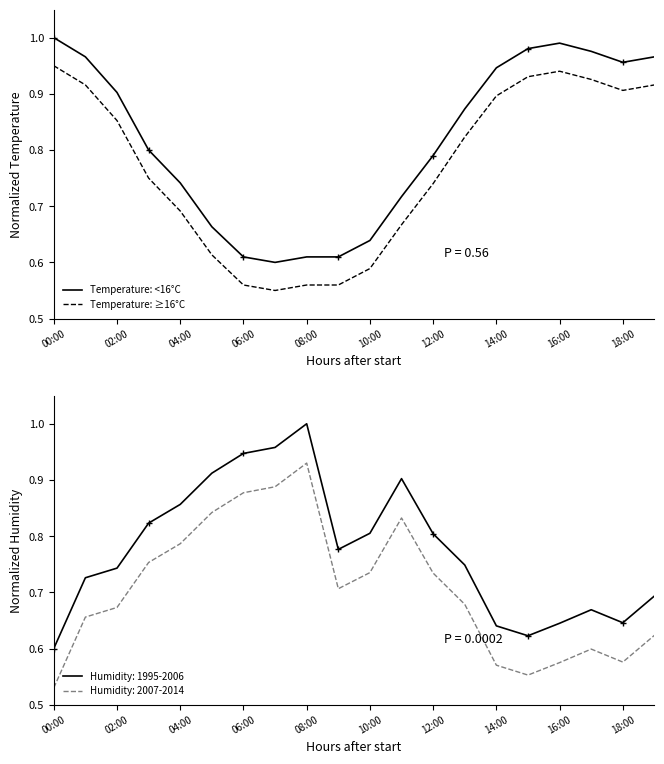

True or false: Temperature: ≥16°C and Temperature: <16°C intersect in this chart.

False